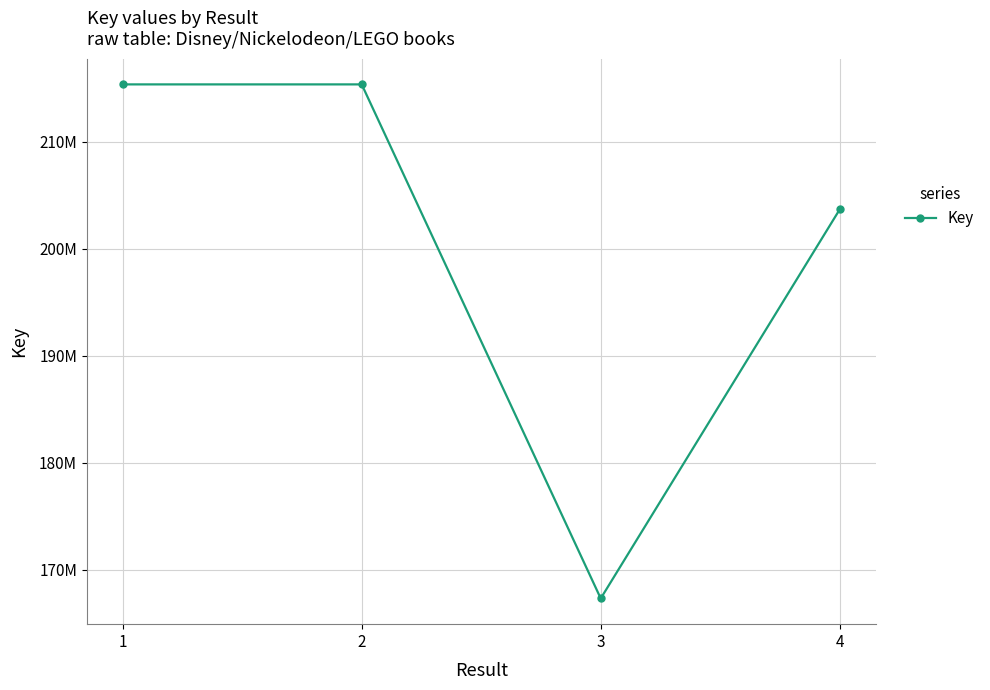

Does the chart have visible grid lines?

Yes